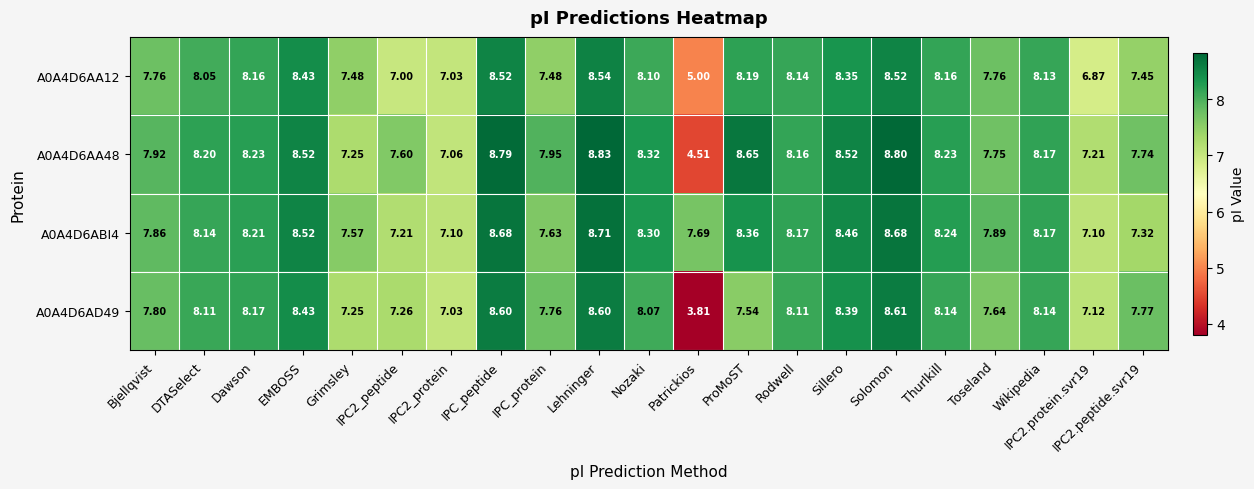

Which category has the lowest value across all series?

Patrickios